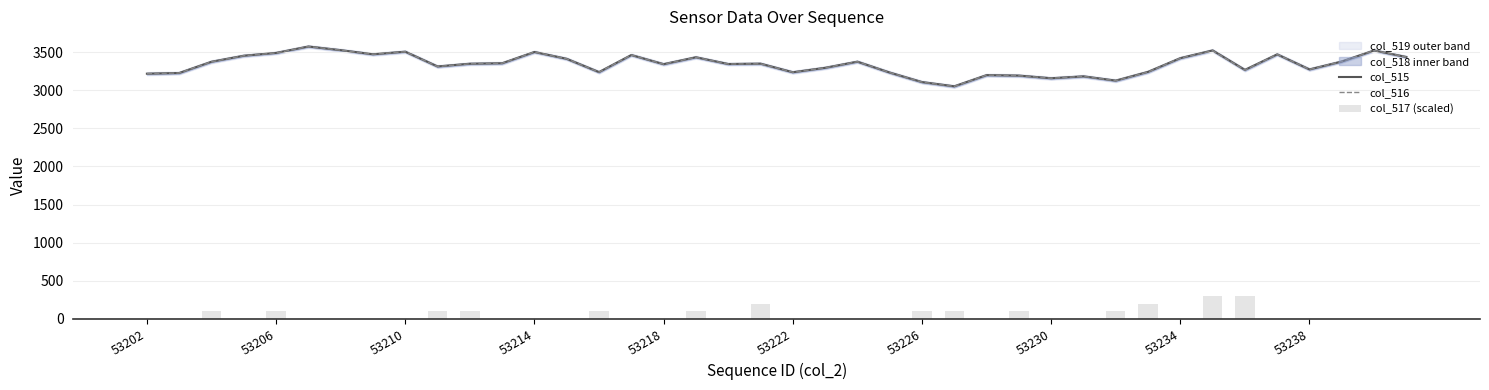

Which series has the widest spread of values?

col_516